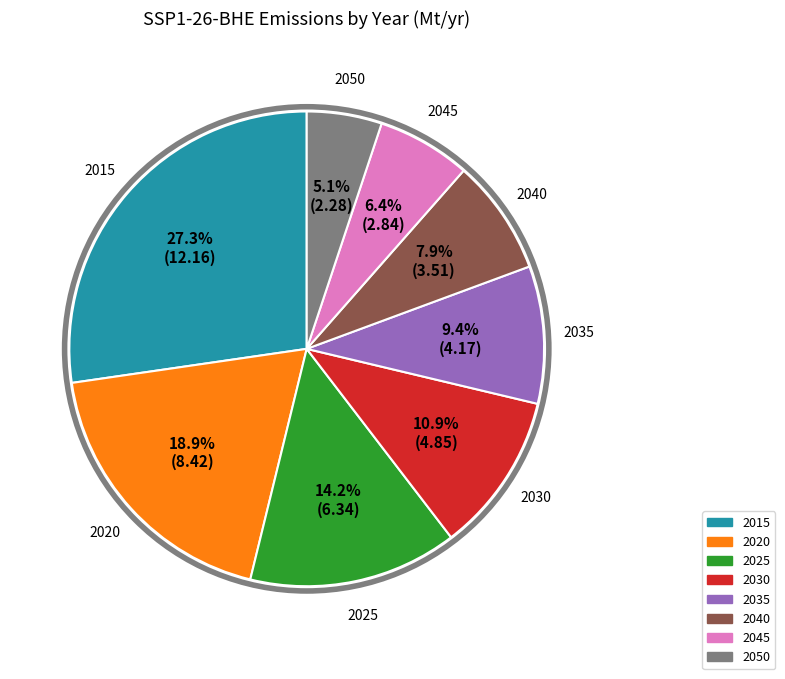

Which category has the biggest portion of the pie?

2015